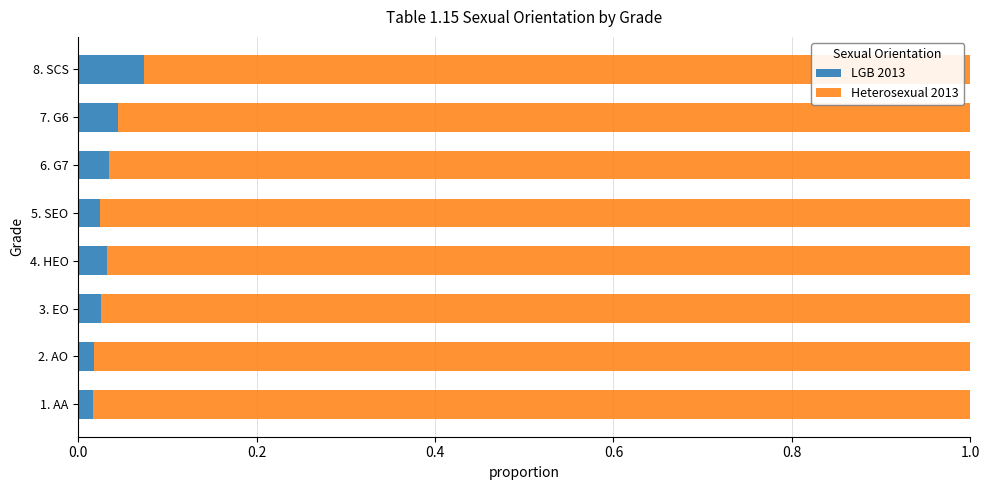

What is the sum of all LGB 2013 values?

0.3